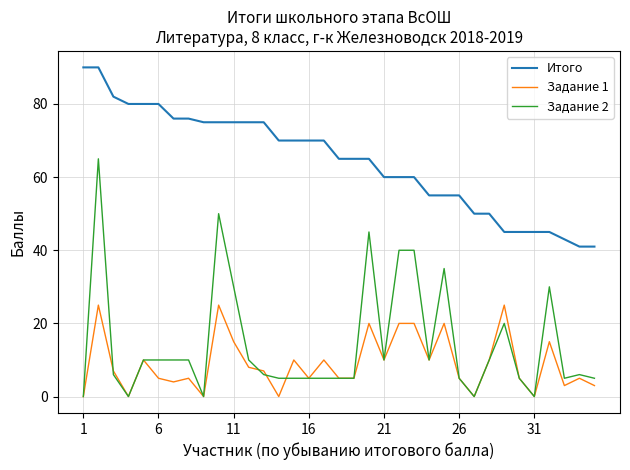

What is the greatest value displayed?

90